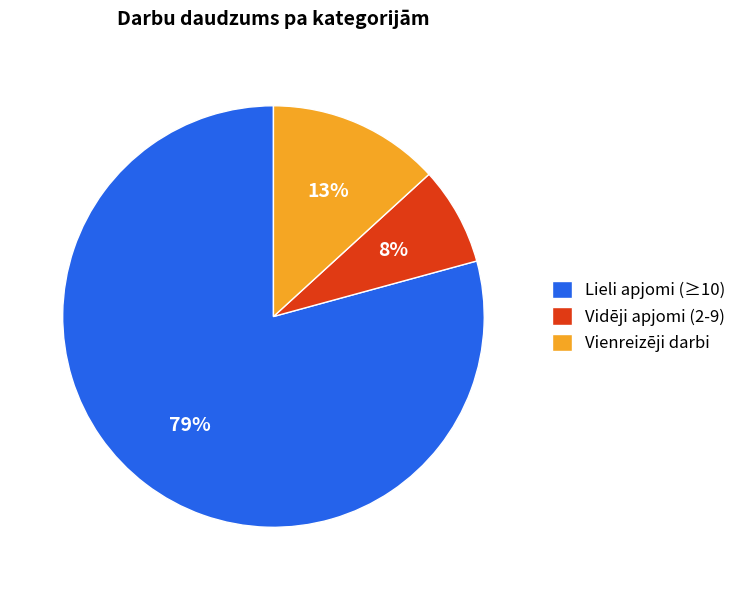

Between Vienreizēji darbi and Lieli apjomi (≥10), which is larger?

Lieli apjomi (≥10)